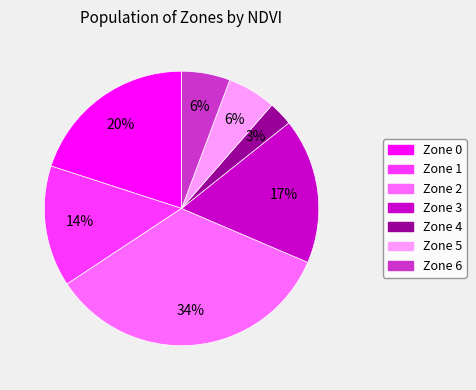

Do Zone 5 and Zone 6 together represent more than half of the pie?

No